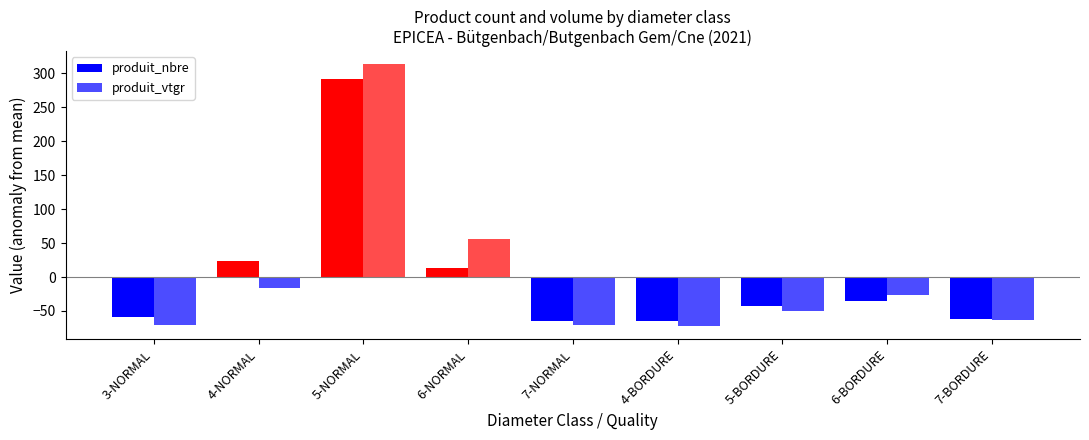

How many values in the produit_nbre series exceed -42?

4